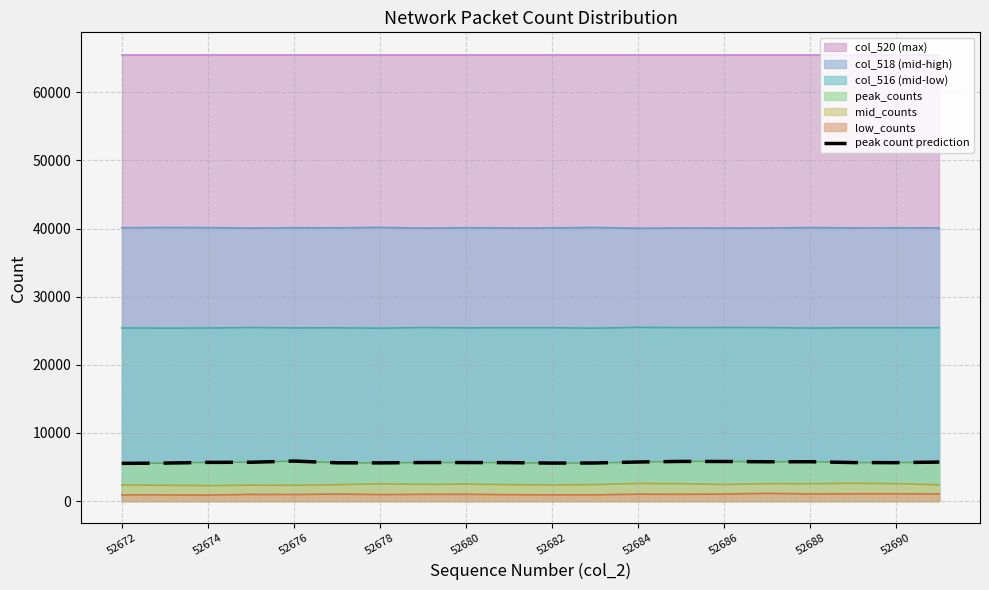

Where is the first local maximum?

52676